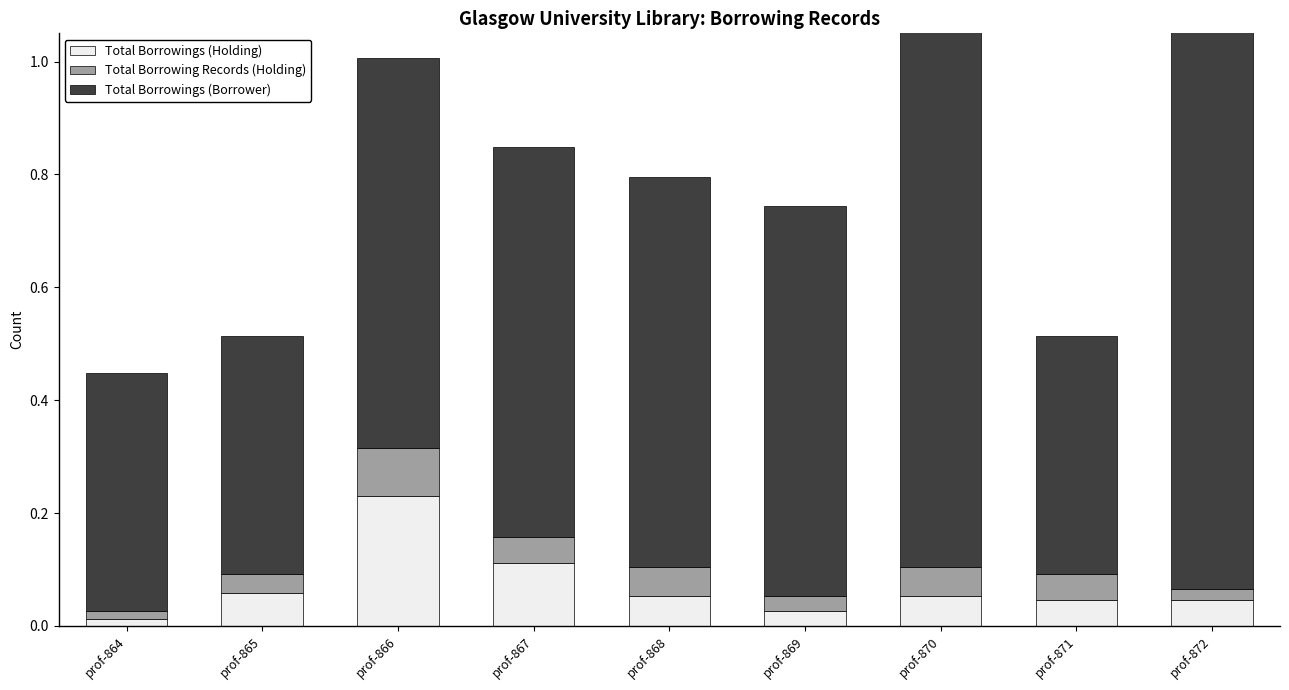

What is the difference between the Total Borrowings (Borrower) values at prof-867 and prof-864?

0.3